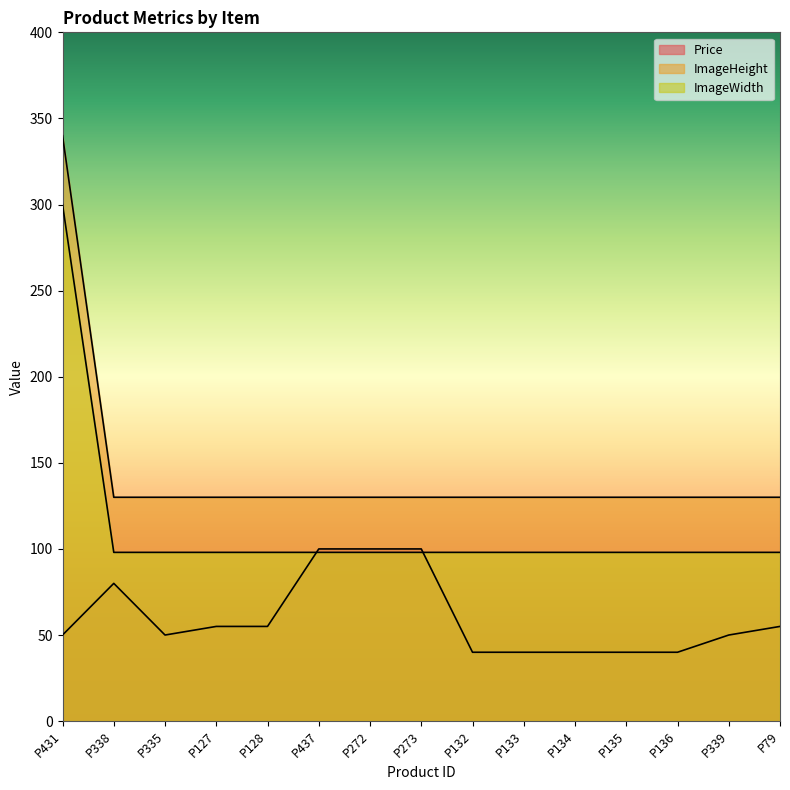

Is the value of ImageHeight at P136 greater than the value of ImageWidth at P135?

Yes